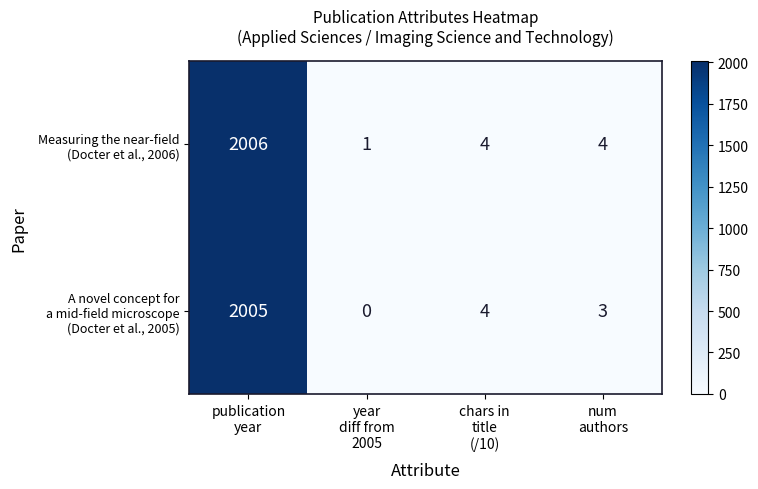

How many data points does each series have?

4